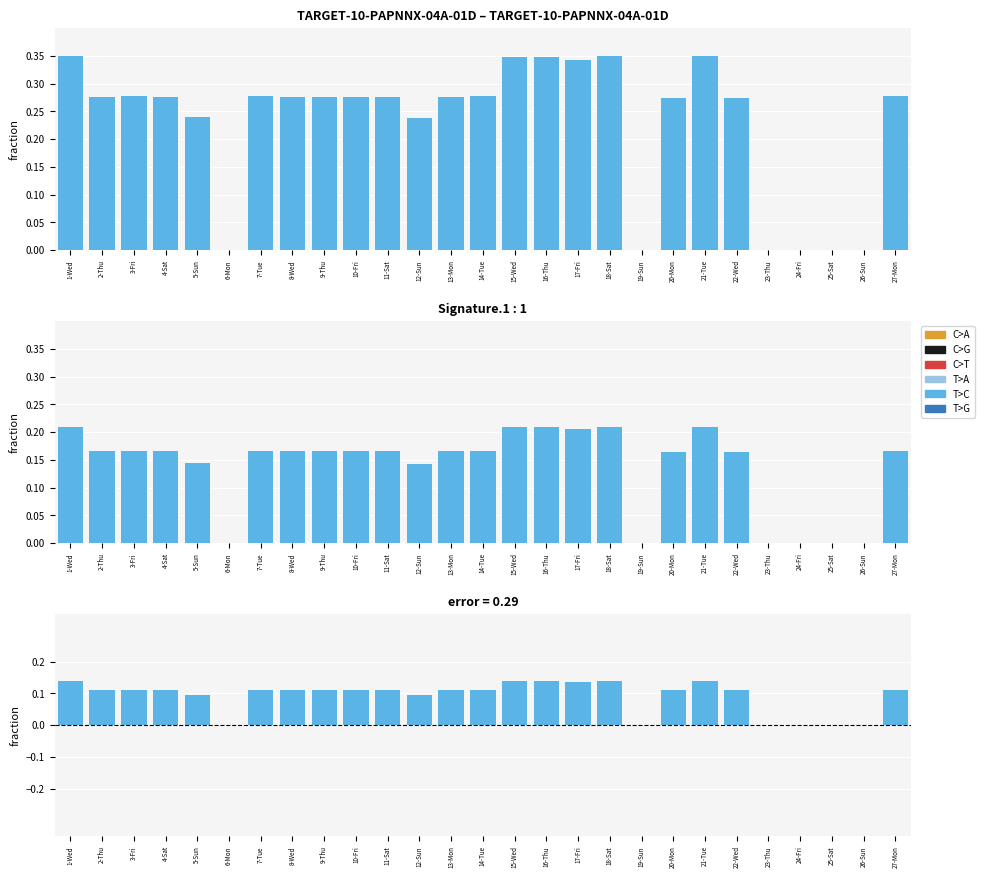

What is the total value across all series at 14-Tue?

0.3